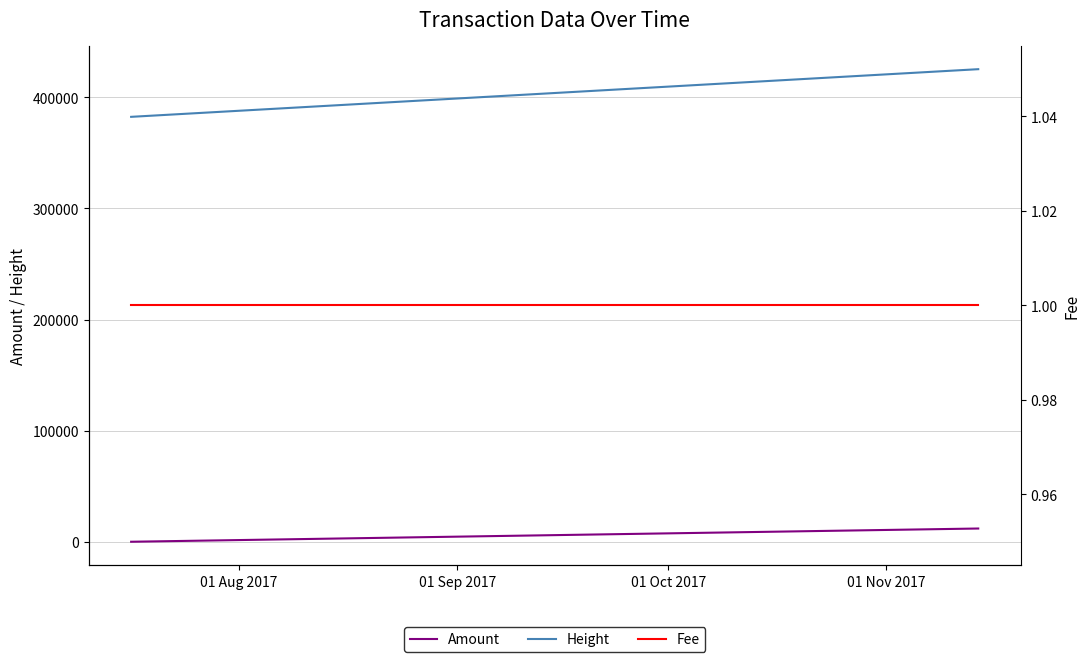

True or false: Height and Amount cross at least once.

False